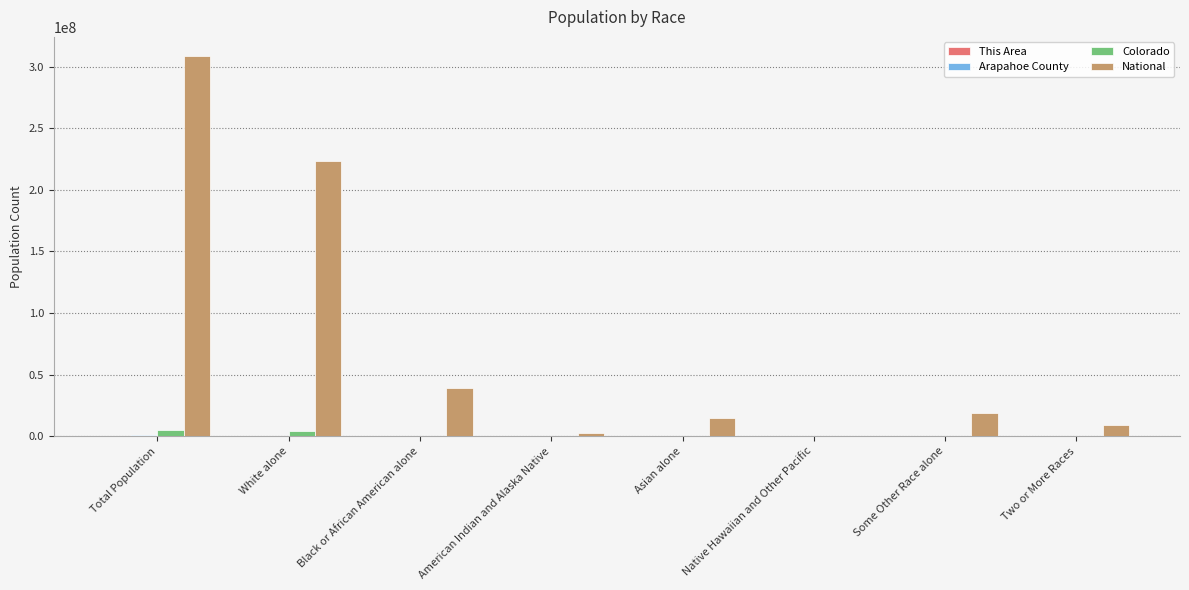

Are the bars grouped side by side (vs. stacked)?

Yes